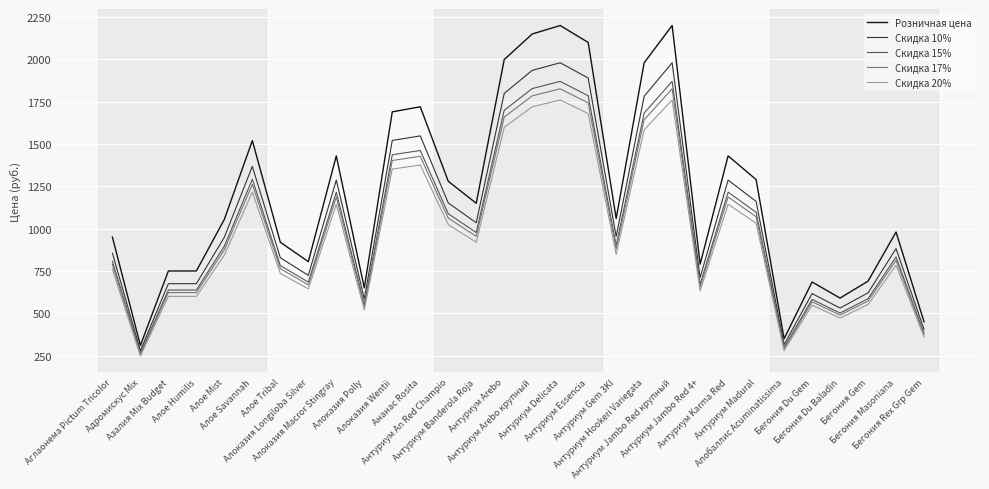

True or false: Розничная цена has a value of 361.8 at Бегония Du Baladin.

False